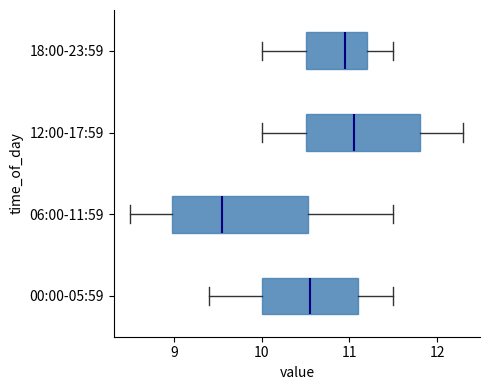

Which box is the widest, from its left edge to its right edge?

06:00-11:59